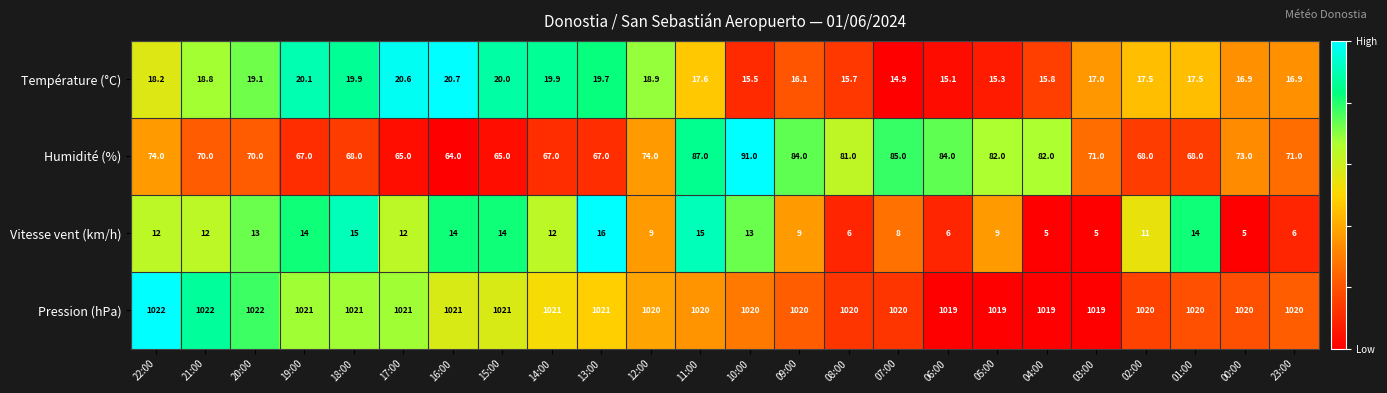

Is it true that Vitesse vent (km/h) equals 4.9 at 05:00?

False